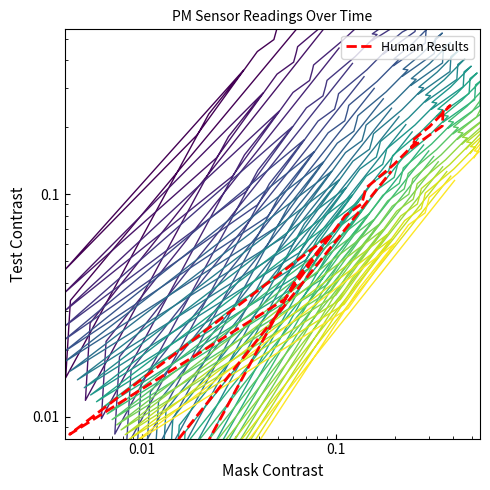

What is the value of the 10th point from the left?

0.1